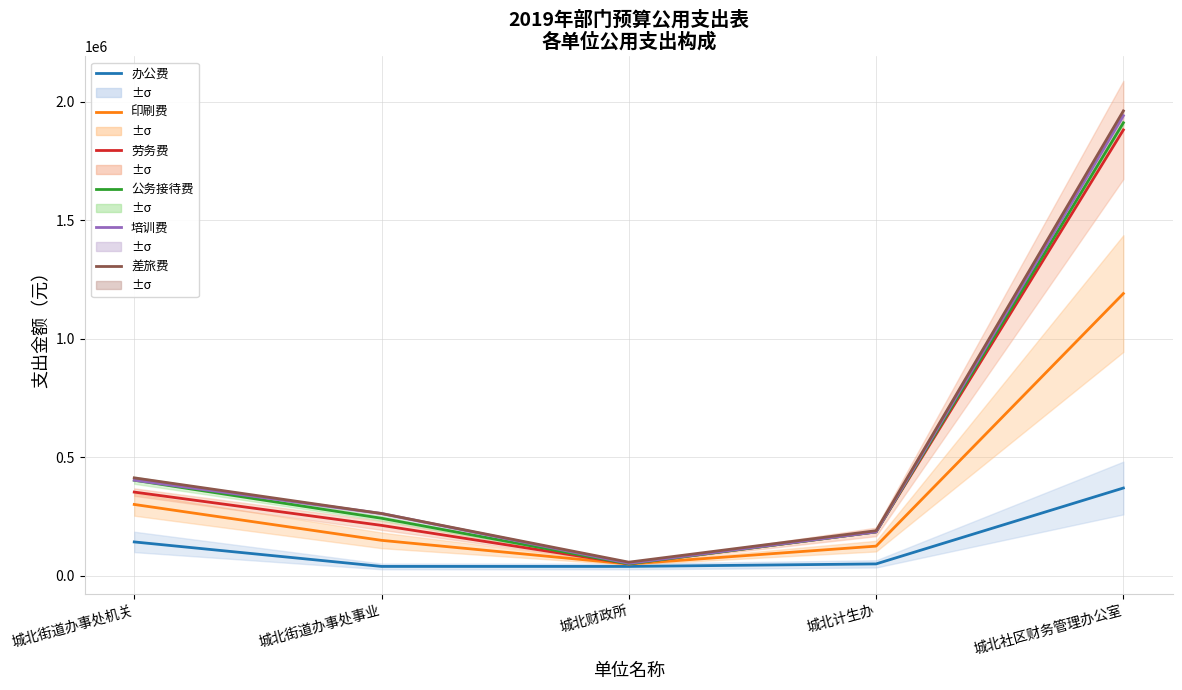

What is the minimum value shown in the chart?

40000